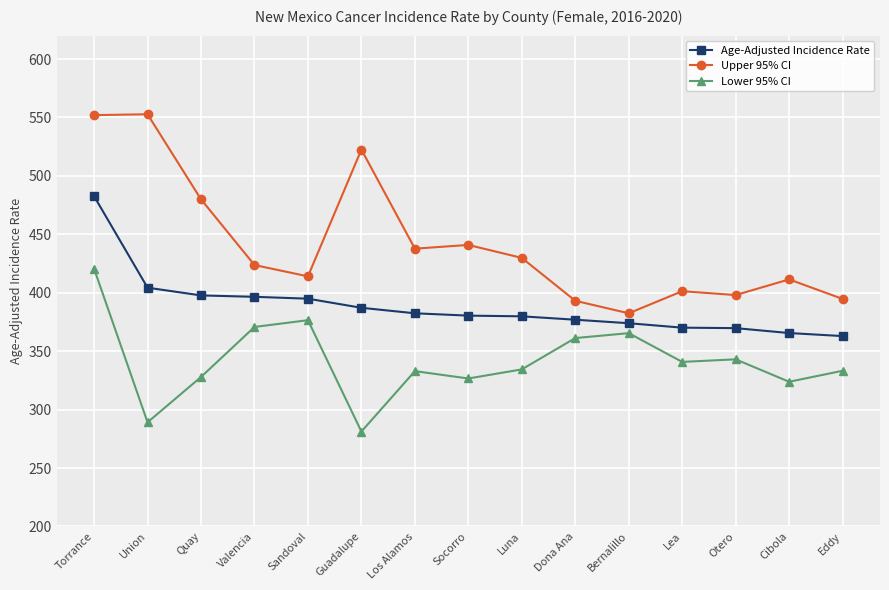

How many values in the Age-Adjusted Incidence Rate series exceed 380?

8